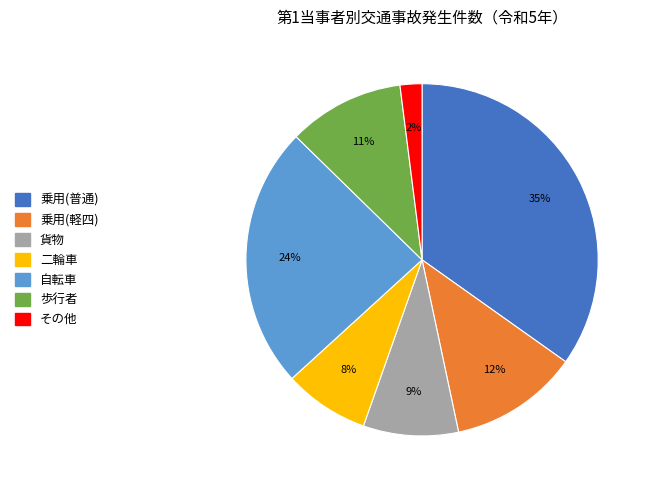

To the nearest percent, what portion does 自転車 represent?

24%